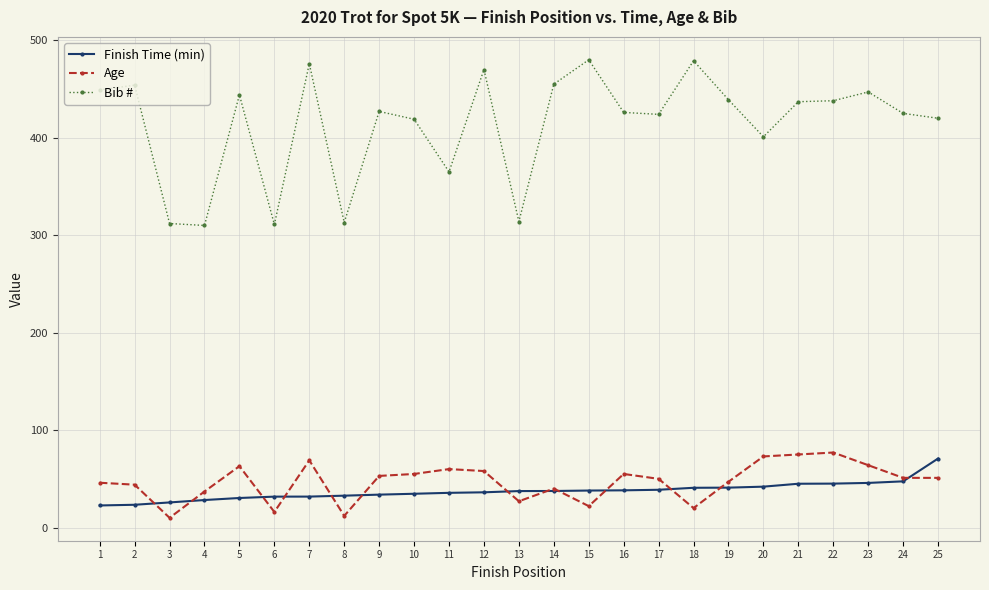

At 11, list the series in order from largest to smallest.

Bib #, Age, Finish Time (min)